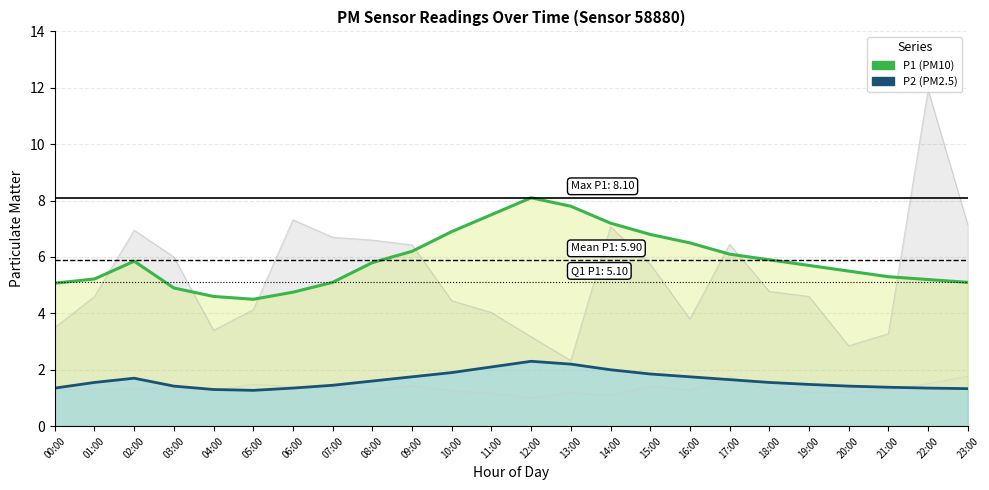

What is the difference between the maximum and second lowest values in the P1 (PM10) series?

3.5